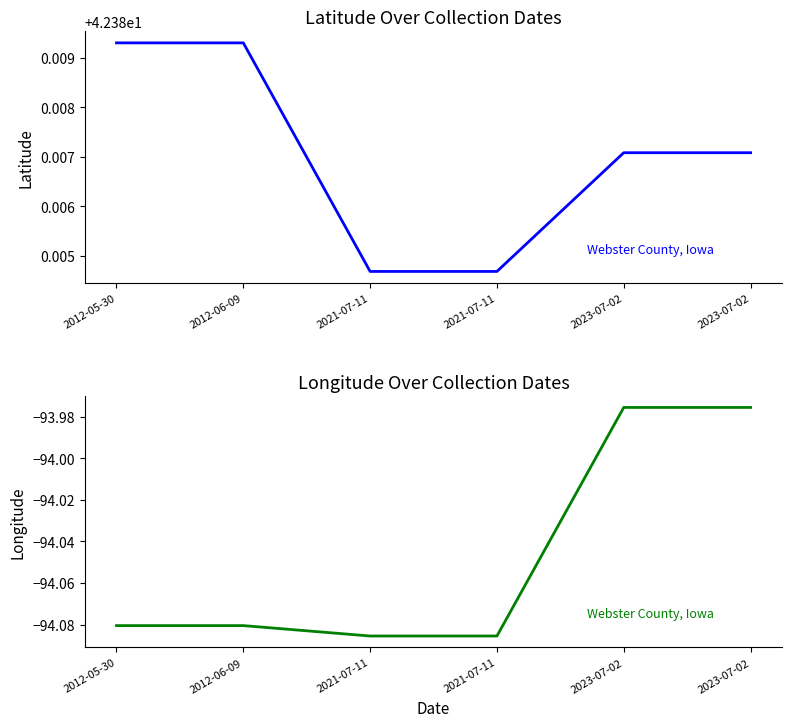

What is the label of the 2nd point from the left?

2012-06-09